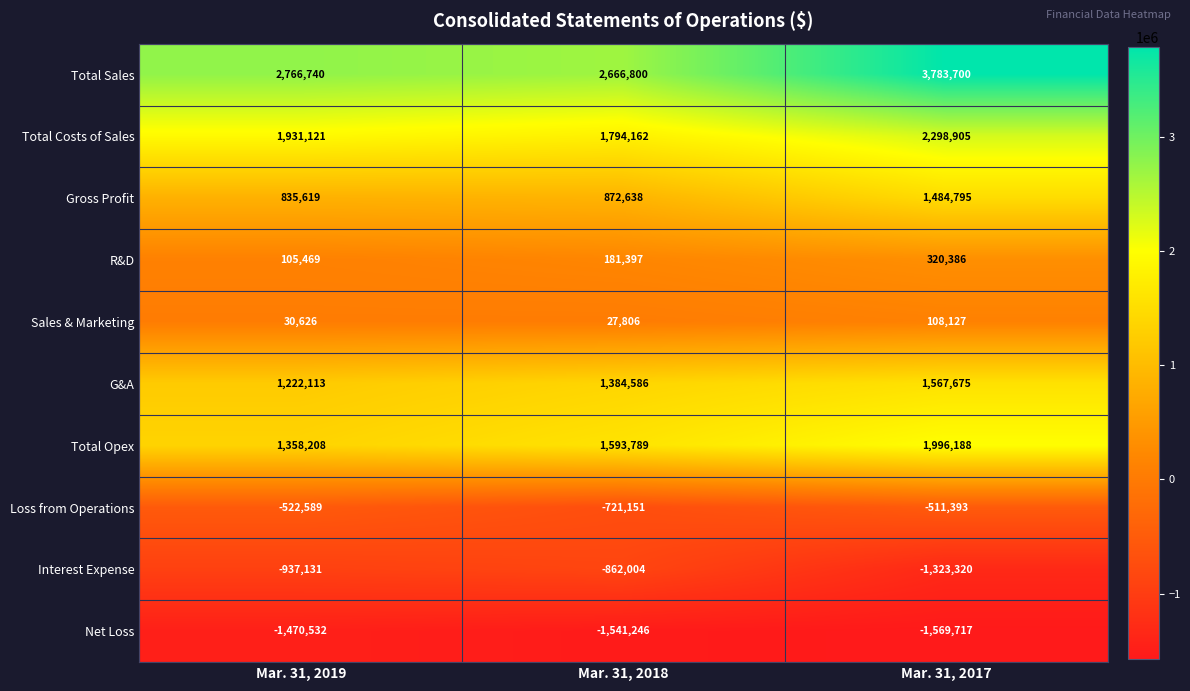

What is the difference between the second highest and minimum values in the Total Sales series?

99940